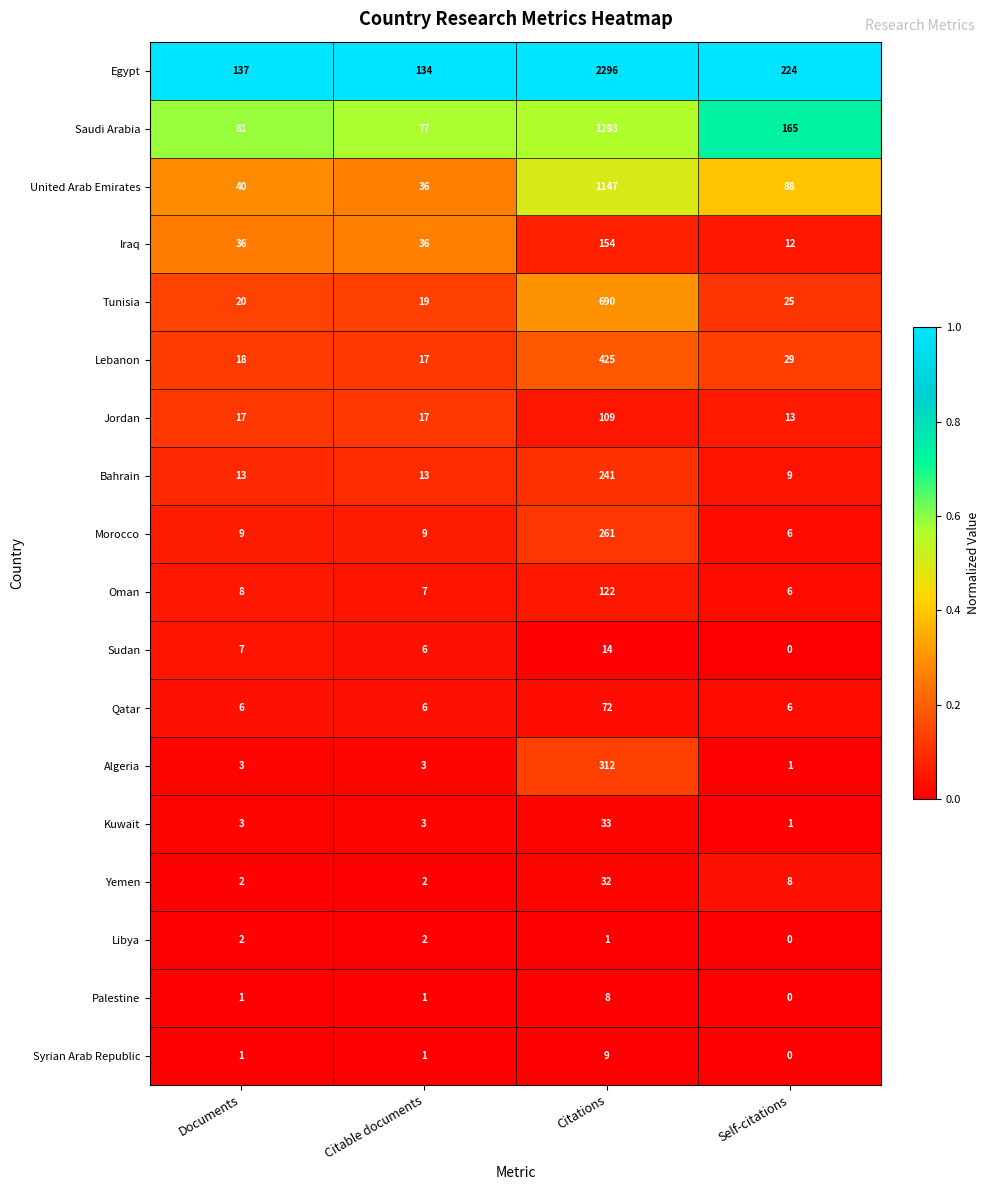

The Egypt series shows 396 at Self-citations. True or false?

False